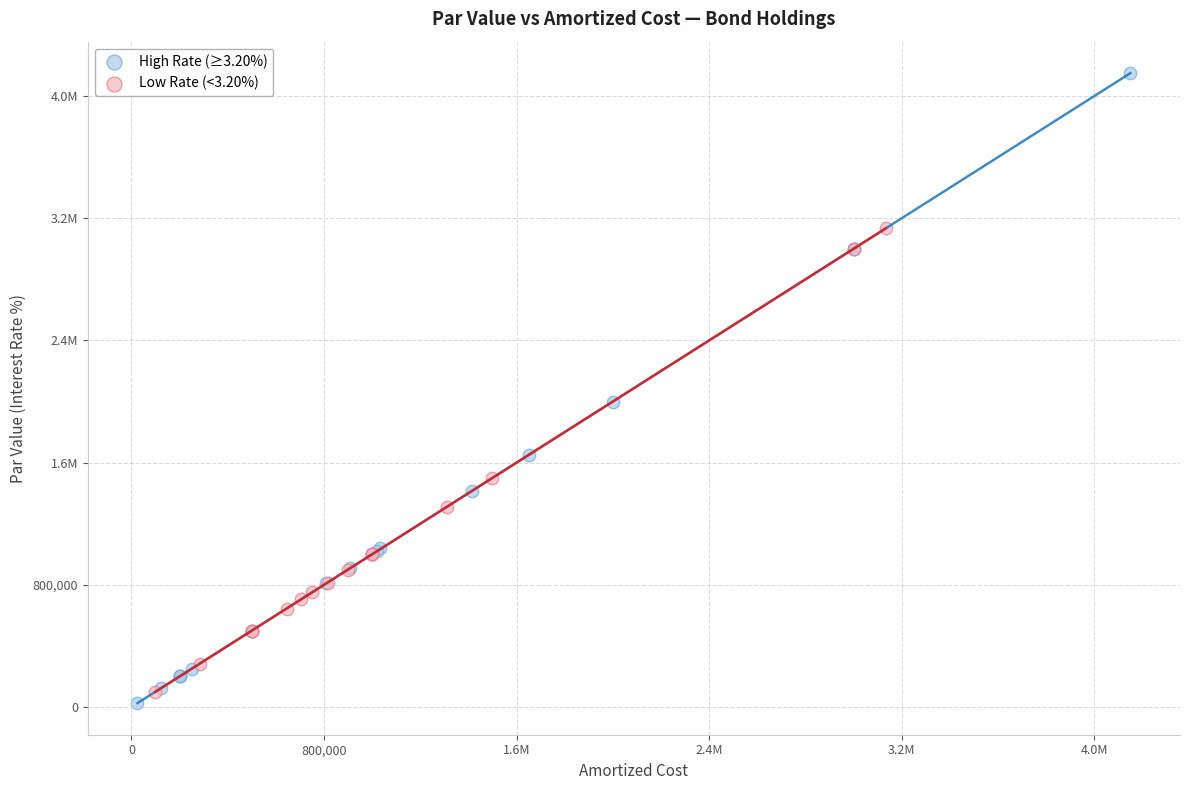

What are all the series names shown in the legend?

High Rate (≥3.20%), Low Rate (<3.20%)